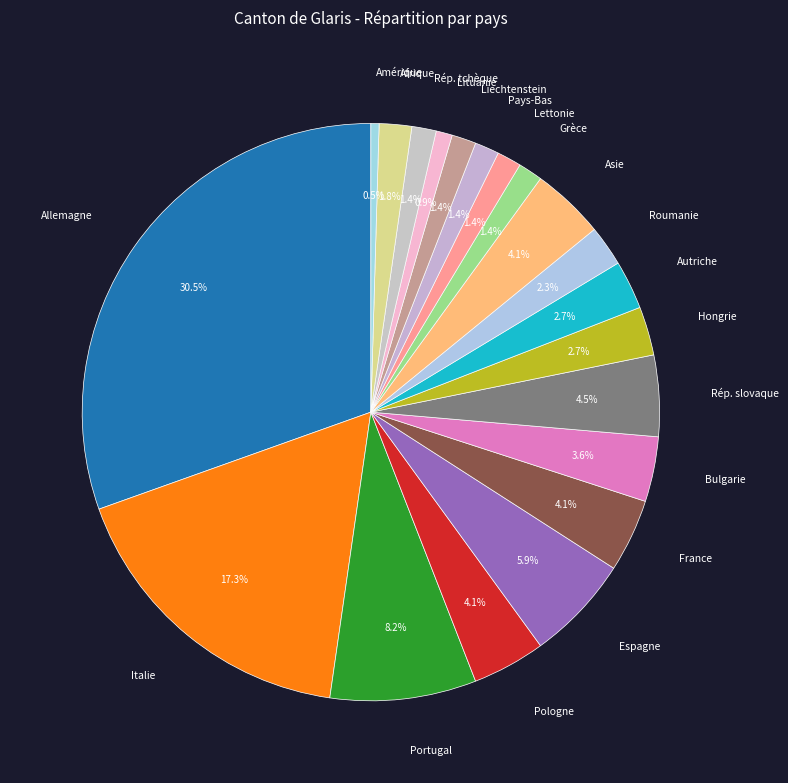

How many slices are in this pie chart?

20